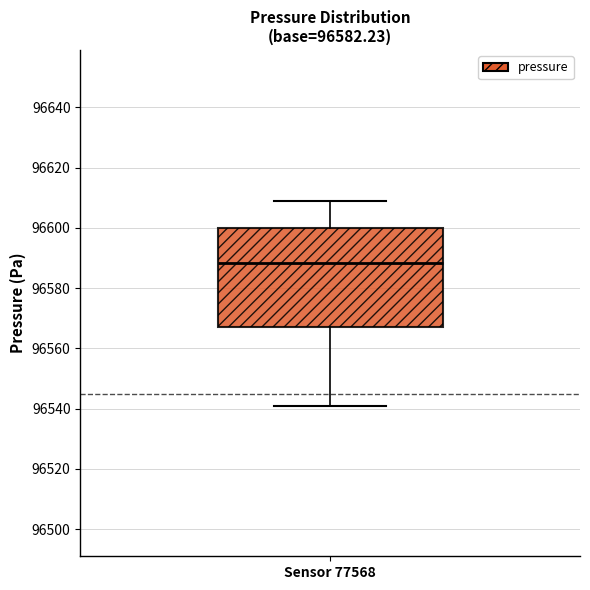

Read this box plot against the y-axis: the position of the median line, the range covered by the box, and the ends of both whiskers. The values are not printed on the chart, so give them approximately, as read against the axis.

median 96588, box 96568 to 96600, whiskers 96540 to 96610